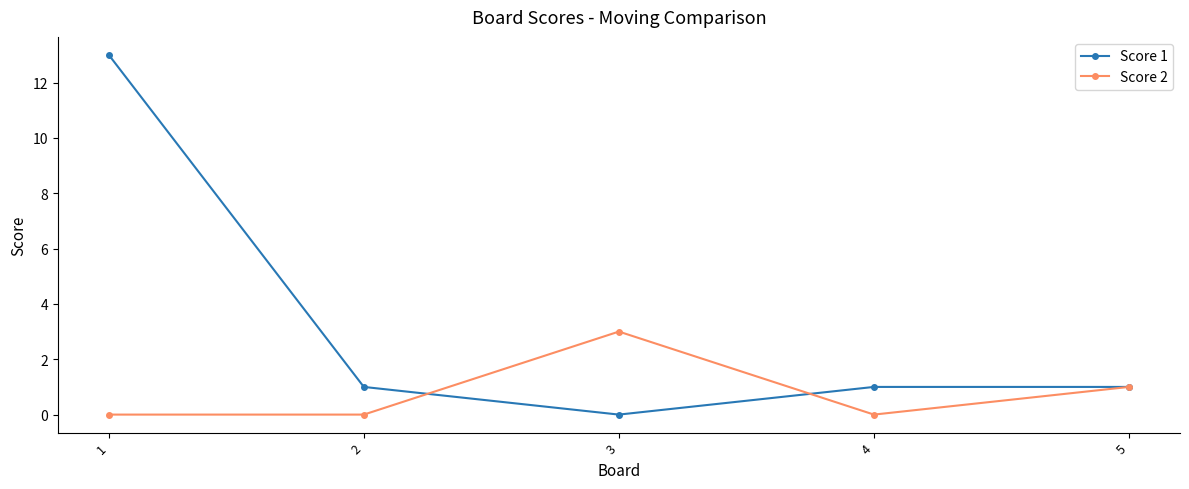

Rank the series by their maximum value, from highest to lowest.

Score 1, Score 2